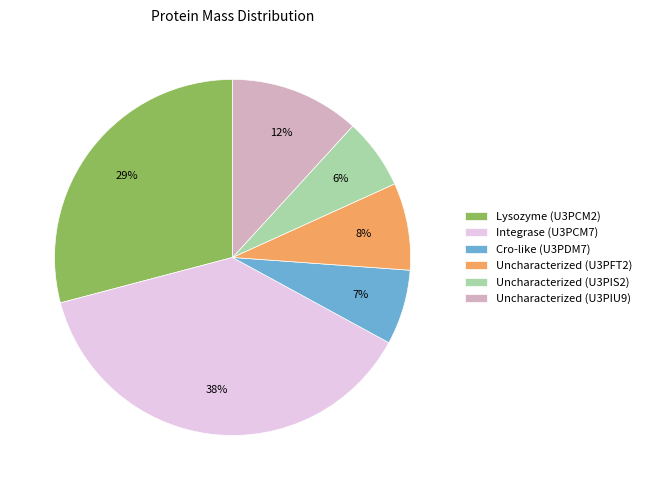

Between Uncharacterized (U3PIU9) and Lysozyme (U3PCM2), which is larger?

Lysozyme (U3PCM2)